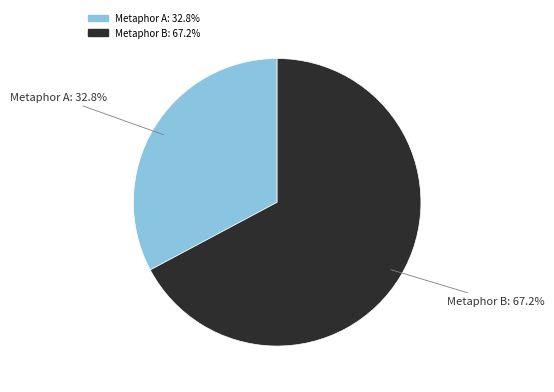

Does any single category account for the majority?

Yes